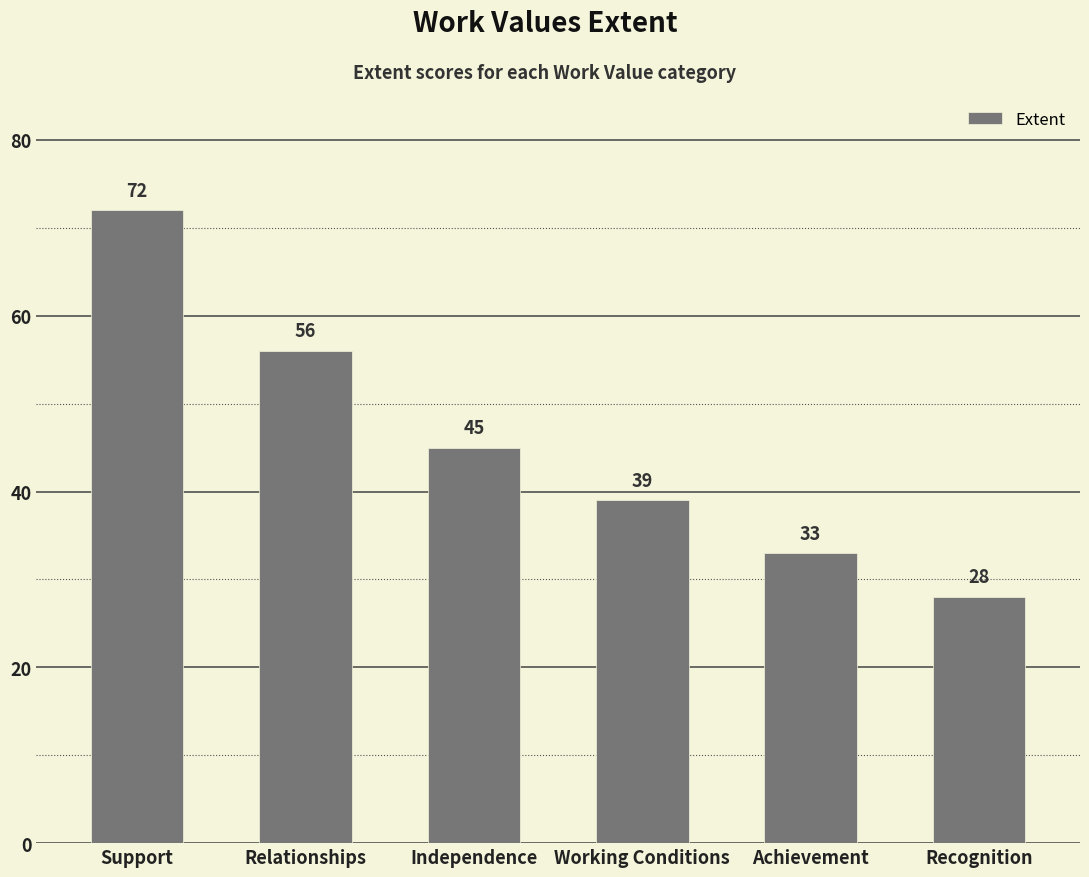

What is the difference between the values at Recognition and Support?

44